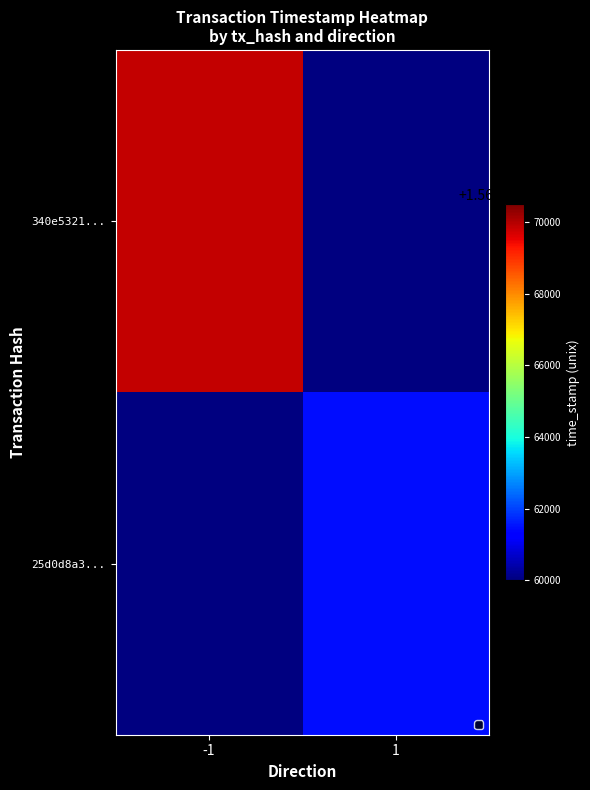

Which series has the largest range (max minus min)?

340e5321...